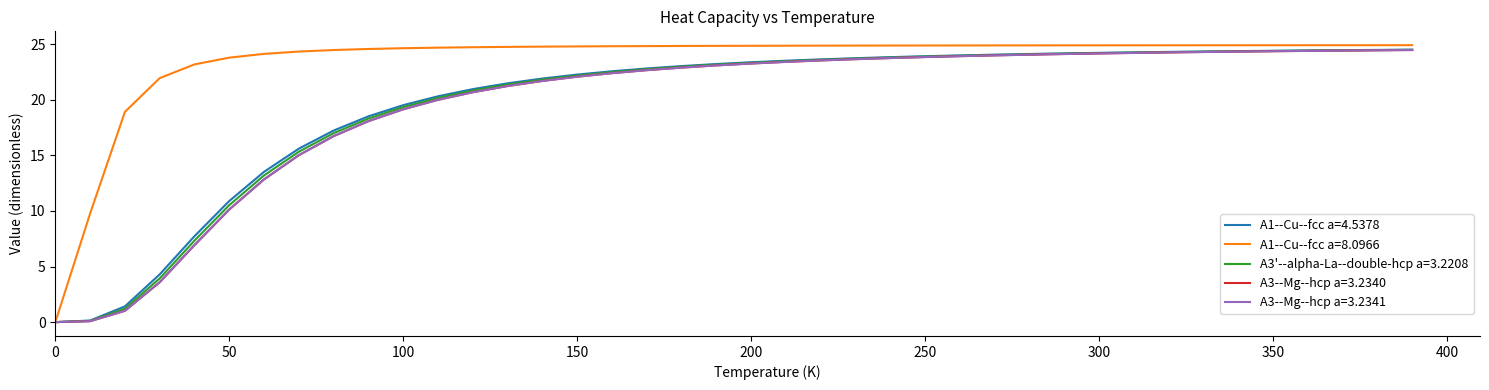

What is the greatest value displayed?

24.9